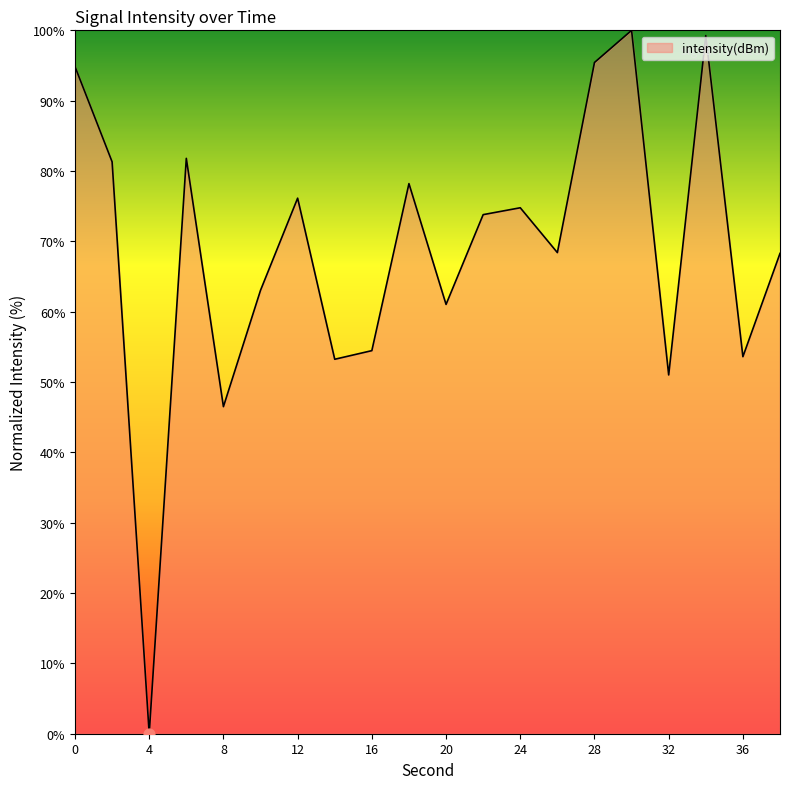

What is the greatest value displayed?

100.0